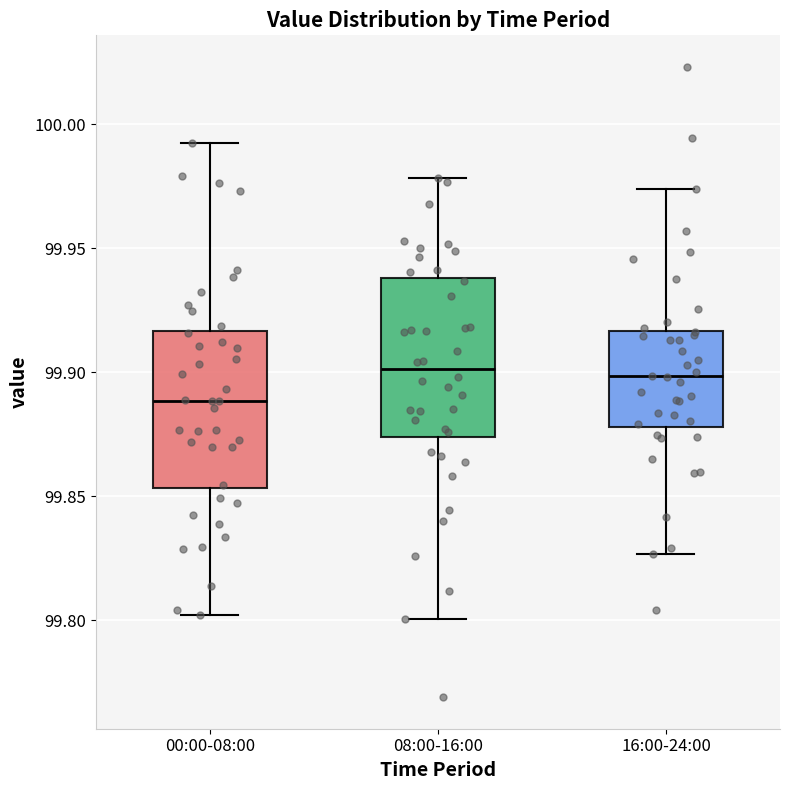

Reading left to right, read every box against the y-axis: the position of its median line, the range the box covers, and the ends of its whiskers. The values are not printed on the chart, so give them approximately, as read against the axis.

00:00-08:00: median 99.890, box 99.855 to 99.915, whiskers 99.800 to 99.995
08:00-16:00: median 99.900, box 99.875 to 99.940, whiskers 99.800 to 99.980
16:00-24:00: median 99.900, box 99.880 to 99.915, whiskers 99.825 to 99.975